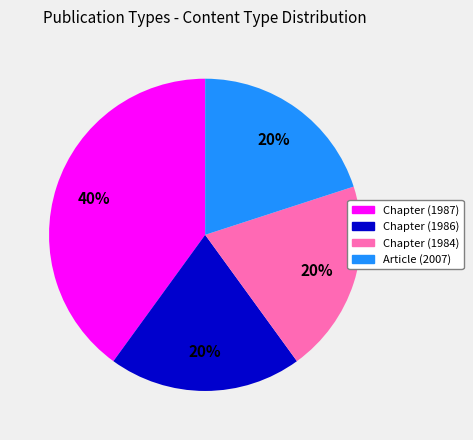

To the nearest percent, what is the combined percentage of Chapter (1987) and Chapter (1984)?

60%